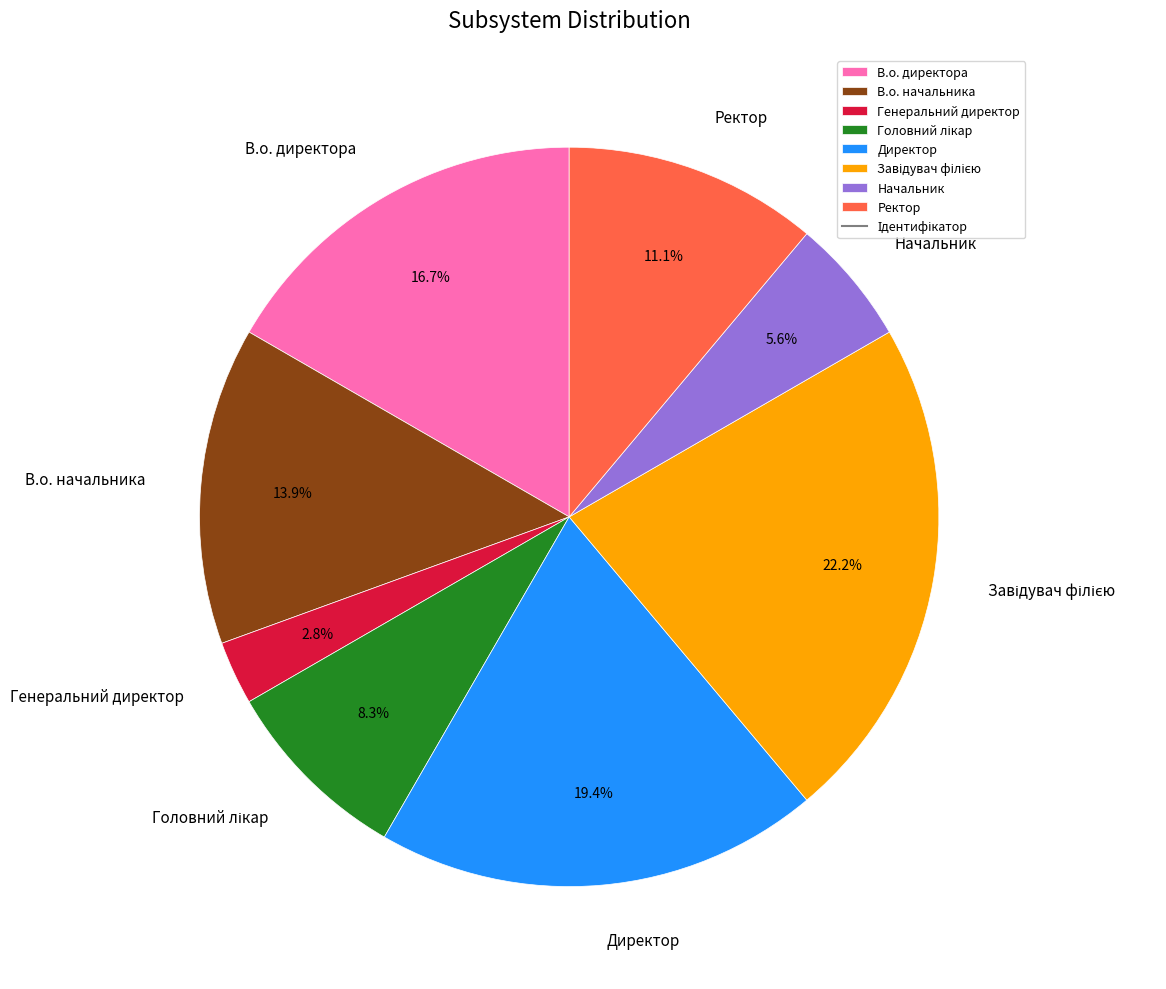

What percentage is the Ректор slice, to the nearest percent?

11%